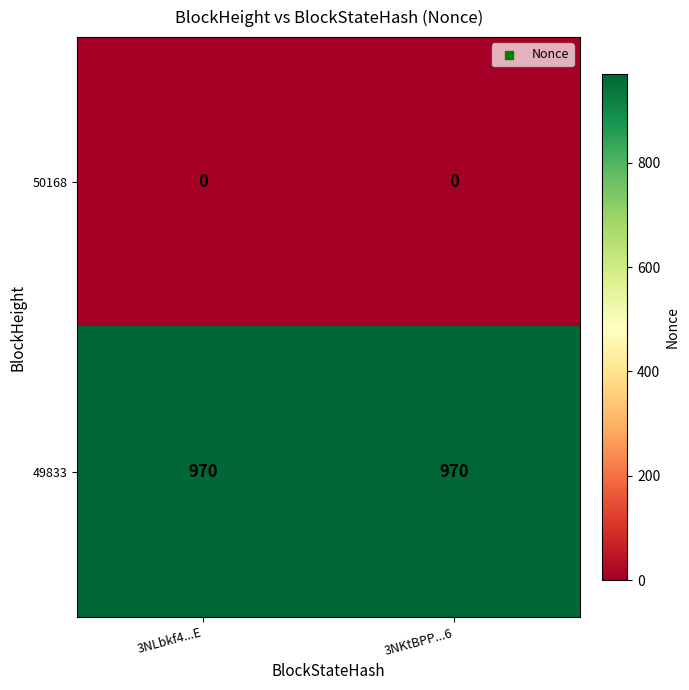

How many series are shown in this chart?

2